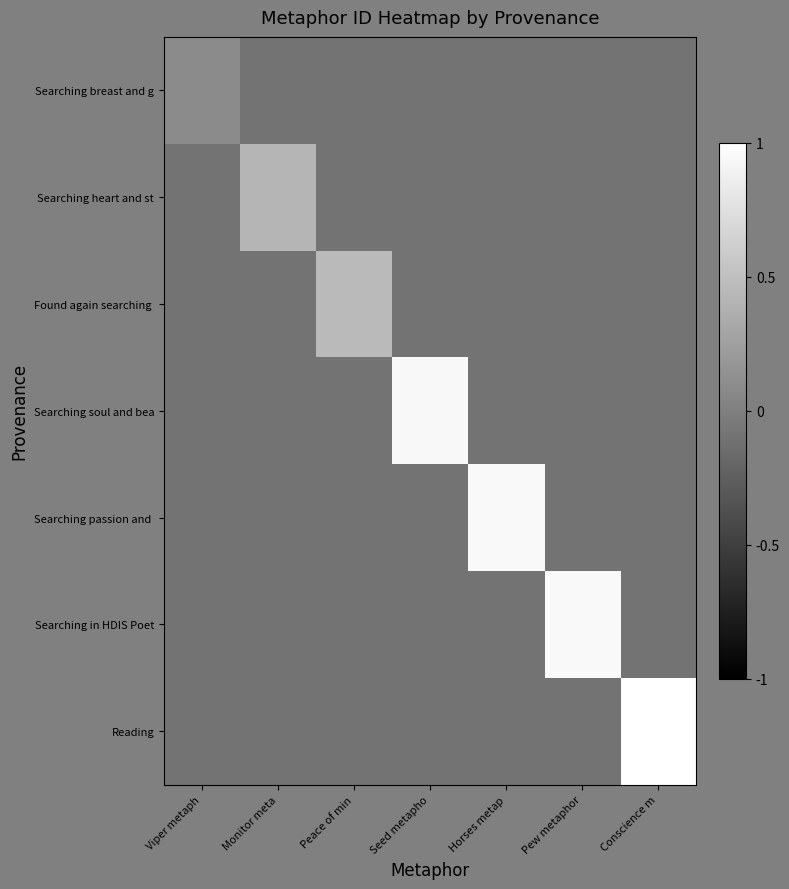

At which category does the chart reach its minimum across all series?

Monitor meta